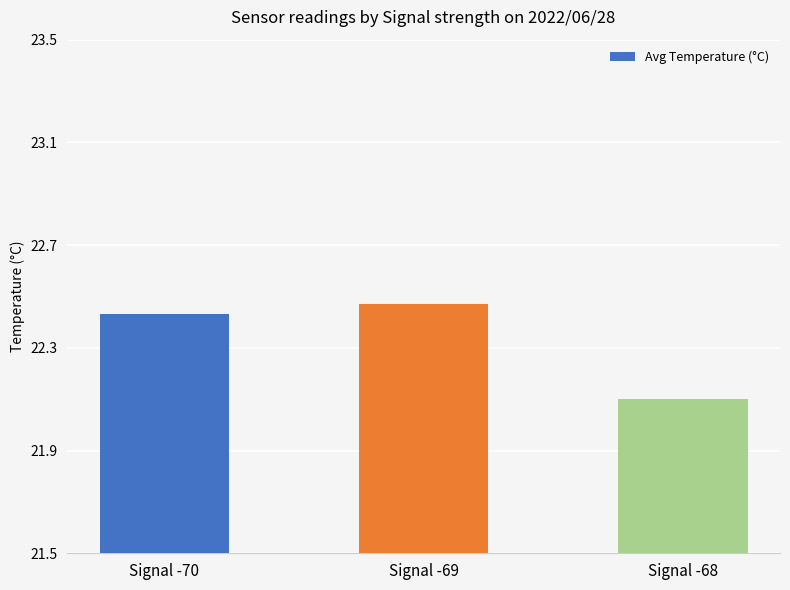

Which label corresponds to the smallest value in the chart?

Signal -68